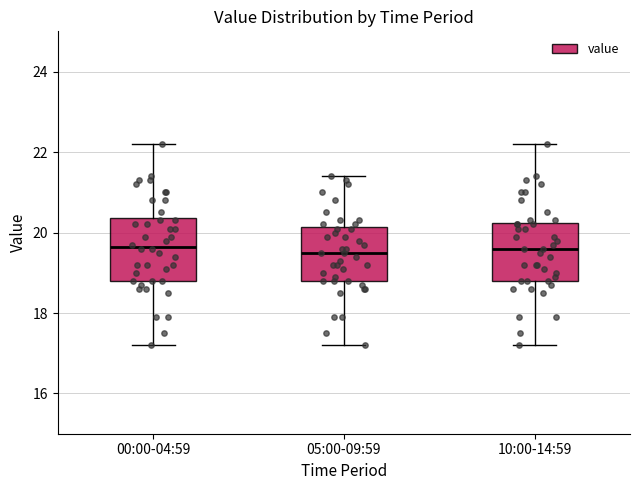

Reading left to right, transcribe this box plot: for each box, give where its median line is, the range the box spans, and where its two whiskers end, as read against the y-axis. The values are not printed on the chart, so give them approximately, as read against the axis.

00:00-04:59: median 19.6, box 18.8 to 20.4, whiskers 17.2 to 22.2
05:00-09:59: median 19.6, box 18.8 to 20.2, whiskers 17.2 to 21.4
10:00-14:59: median 19.6, box 18.8 to 20.2, whiskers 17.2 to 22.2